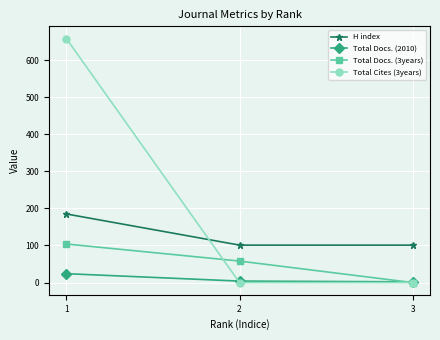

How many lines are shown in the chart?

4